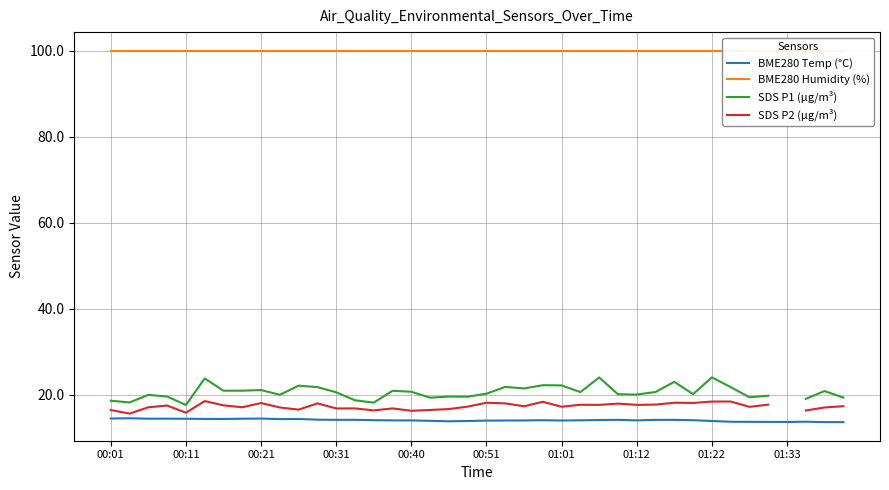

List the series in order of their peak value, highest first.

BME280 Humidity (%), SDS P1 (µg/m³), SDS P2 (µg/m³), BME280 Temp (°C)